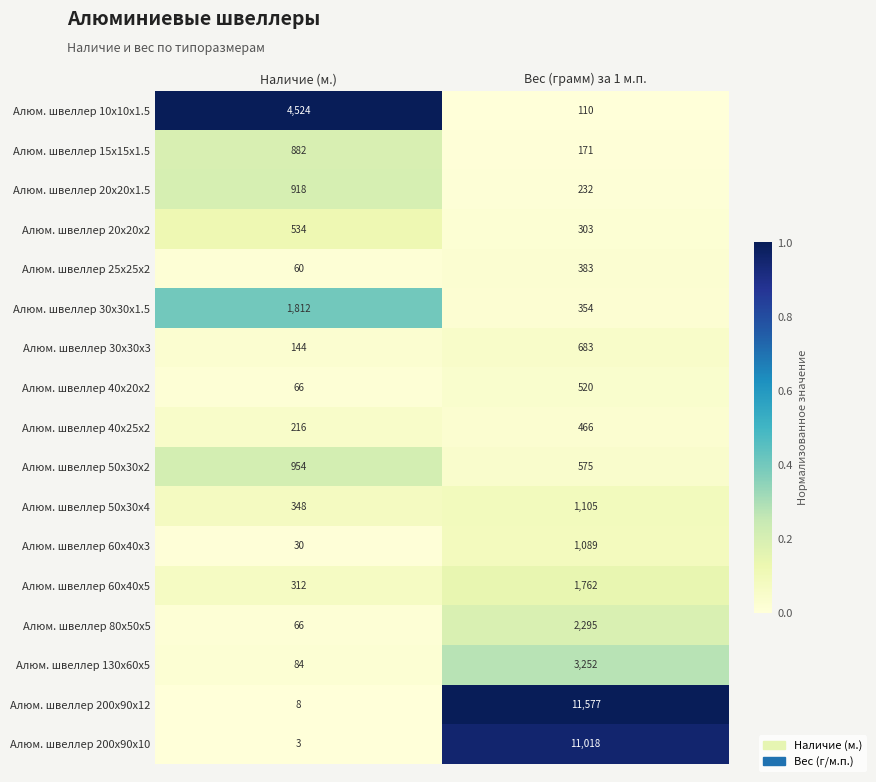

What is the sum of all Алюм. швеллер 60х40х3 values?

1119